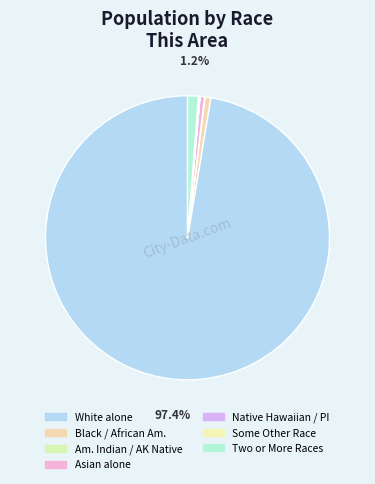

What is the largest slice in the pie chart?

White alone